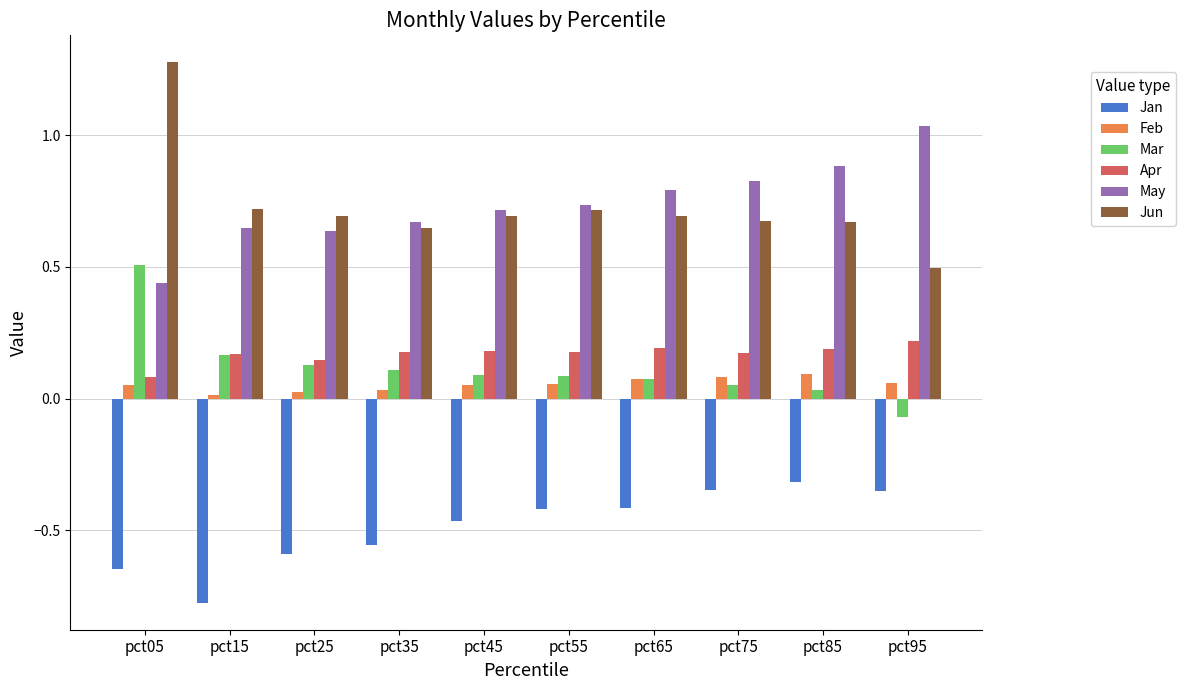

What are all the series names shown in the legend?

Jan, Feb, Mar, Apr, May, Jun